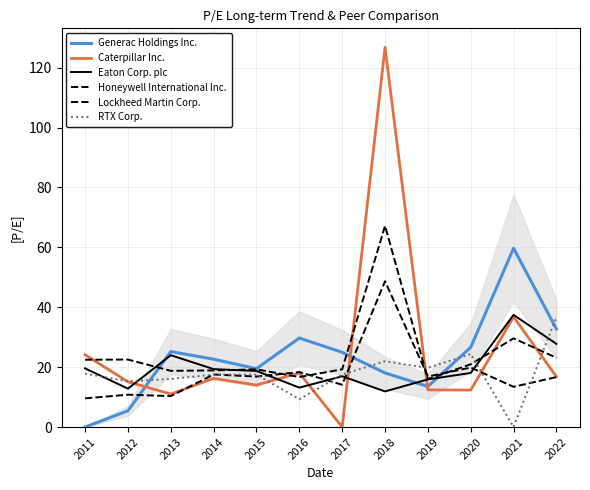

Reading left to right, list all the values displayed in this chart.

Generac Holdings Inc.: 0.0	5.4	25.2	22.6	19.5	29.7	25.0	18.1	13.6	26.6	59.7	32.7
Caterpillar Inc.: 24.1	15.1	11.0	16.2	14.0	18.1	0.0	126.8	12.4	12.4	36.8	16.8
Eaton Corp. plc: 19.6	12.8	24.0	19.4	18.7	13.2	17.0	11.9	15.9	18.1	37.5	27.8
Honeywell International Inc.: 22.5	22.5	18.8	18.9	19.3	16.7	19.3	67.2	16.0	21.0	29.6	23.1
Lockheed Martin Corp.: 9.6	10.8	10.3	17.6	16.9	18.4	14.1	48.7	16.9	19.9	13.4	16.7
RTX Corp.: 17.8	15.3	16.1	17.5	17.5	9.3	17.6	22.0	19.7	24.4	0.0	36.8